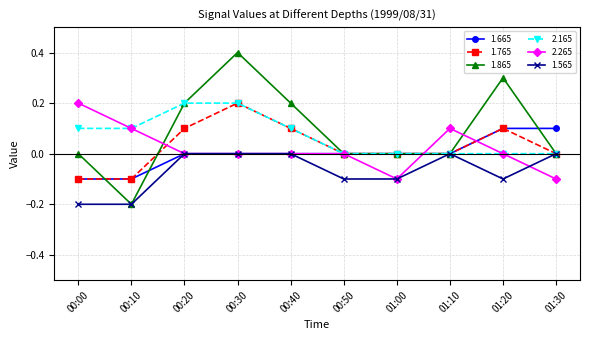

What is the smallest value displayed?

-0.2